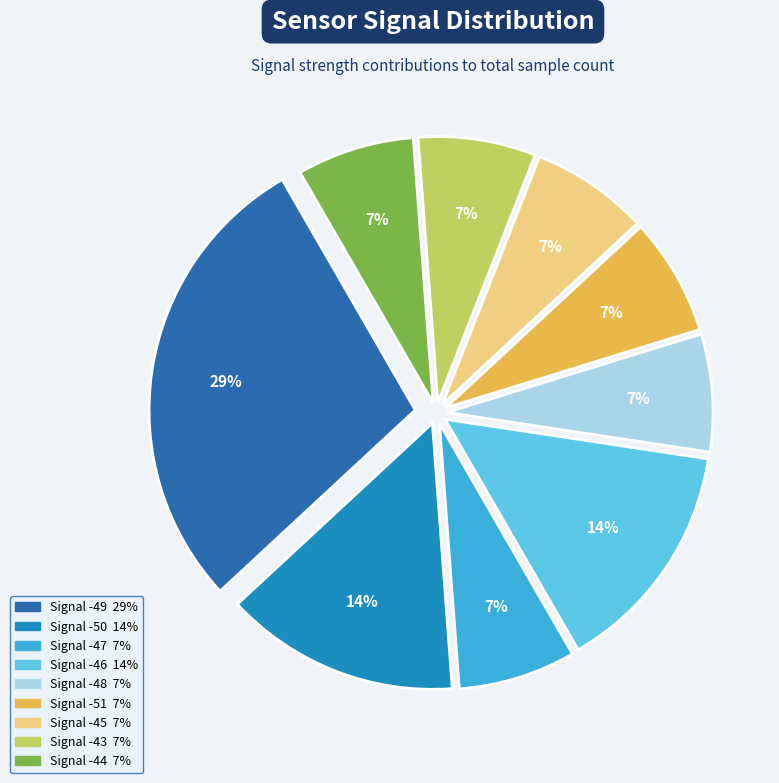

Does any single category account for the majority?

No